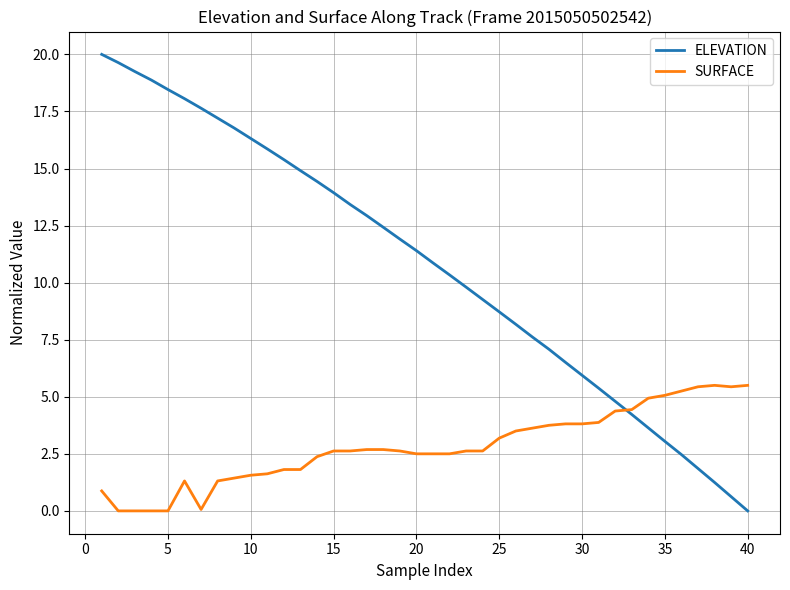

Which series has the largest total across all categories?

ELEVATION